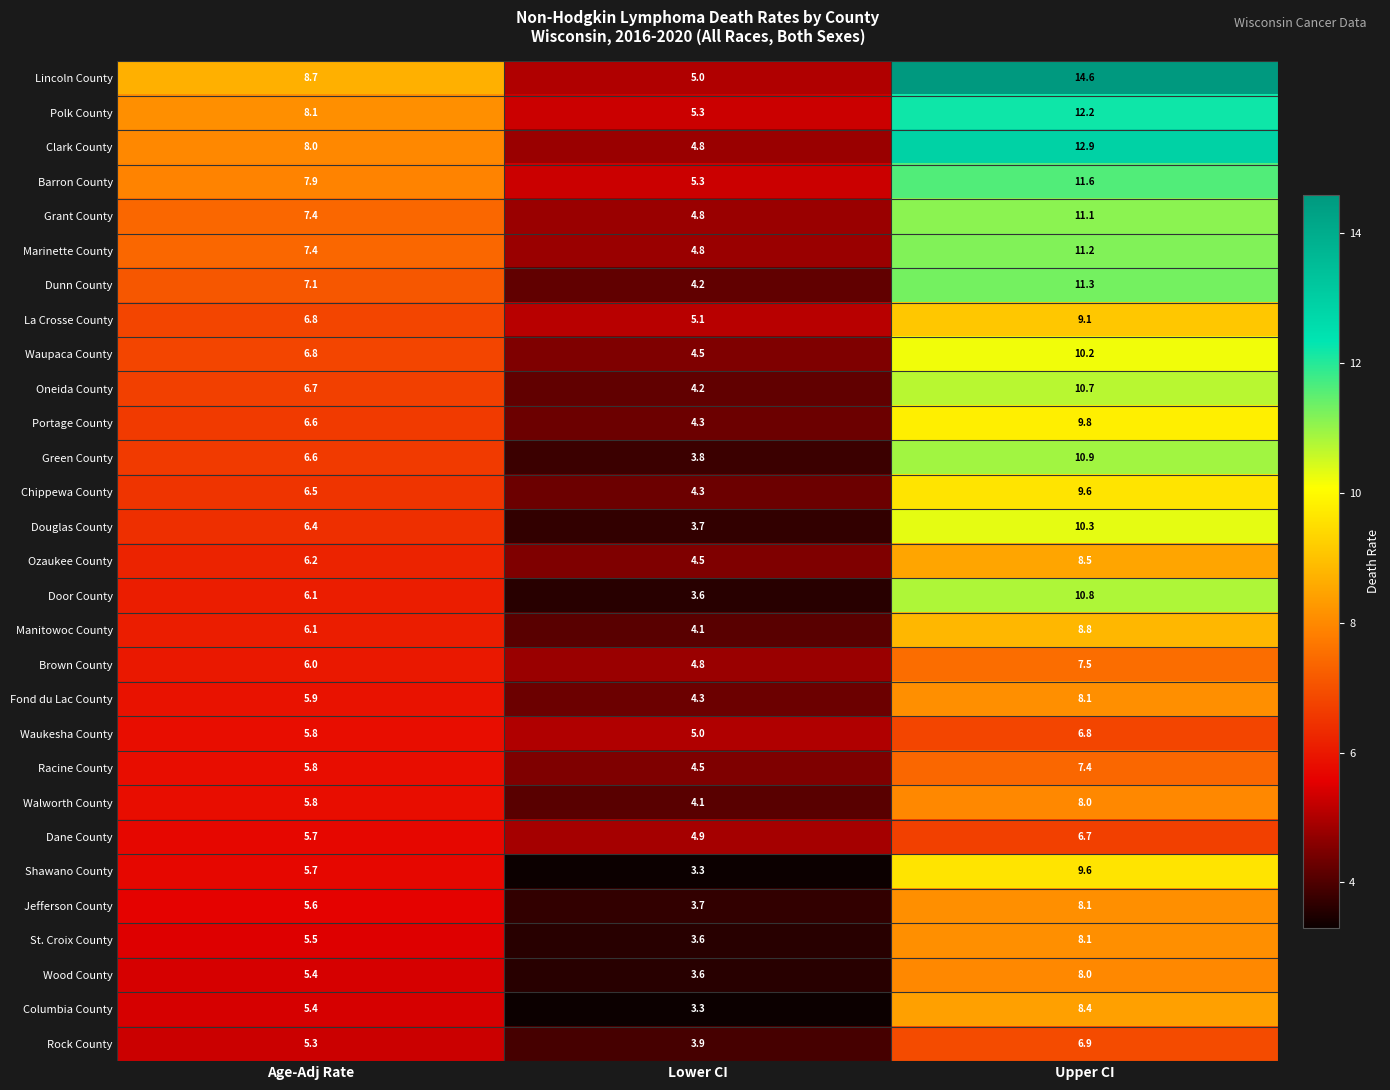

How many data points does each series have?

3